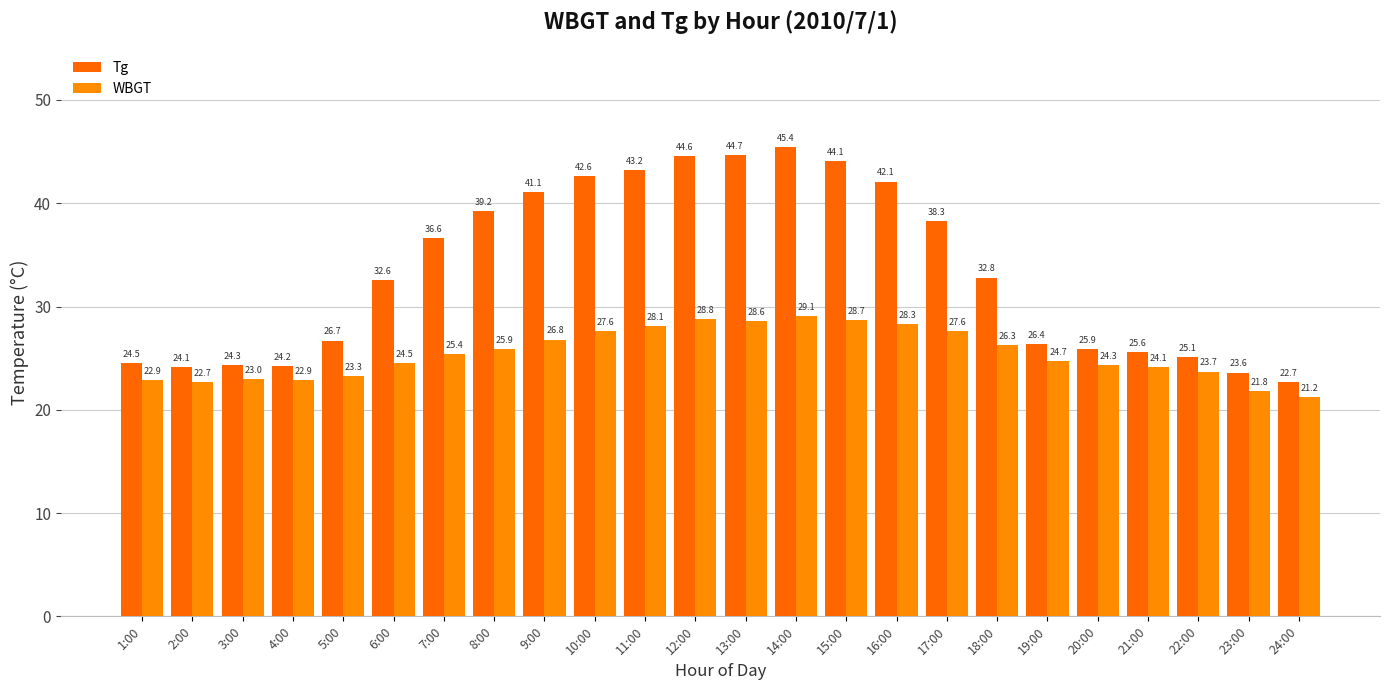

The Tg series shows 45.4 at 14:00. True or false?

True